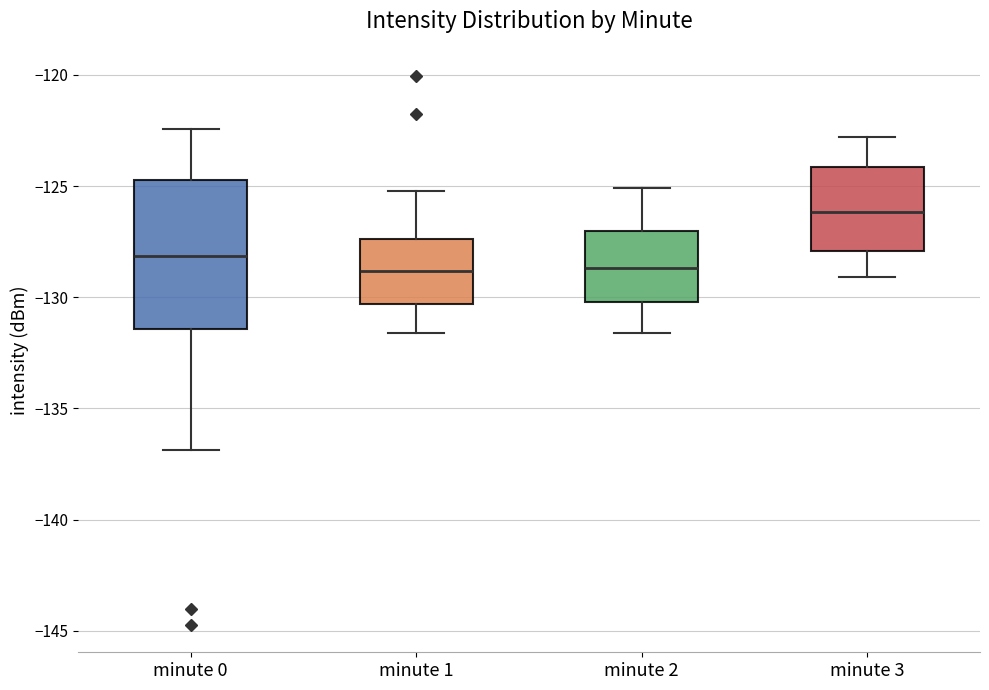

Where does the upper whisker of the box for minute 2 end on the y-axis? The values are not printed on the chart, so give them approximately, as read against the axis.

-125.0